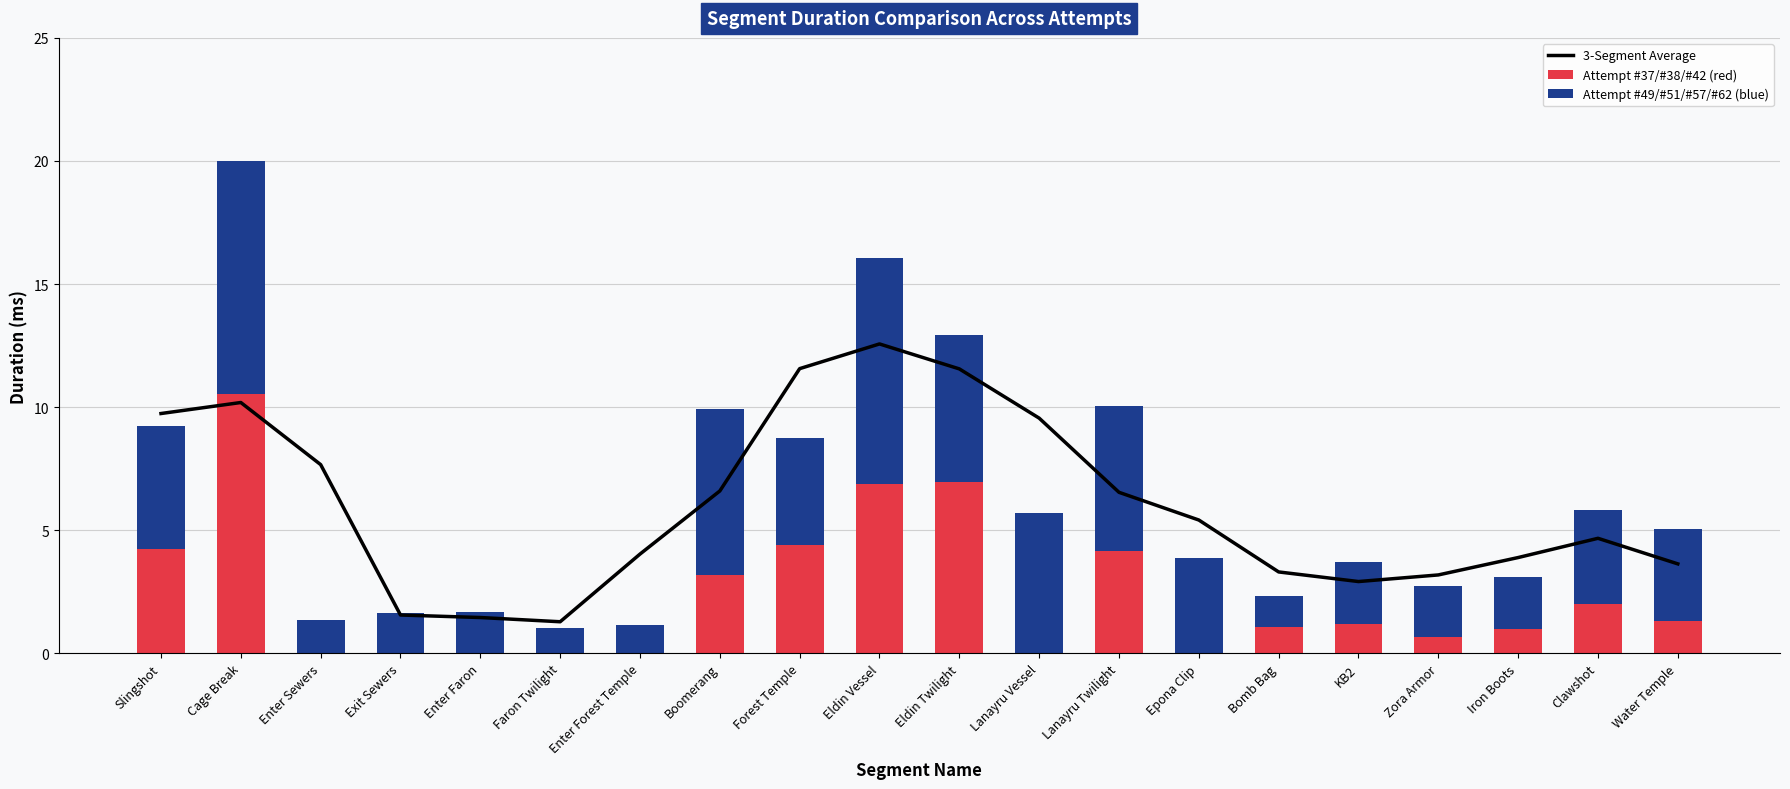

What is the maximum value shown in the chart?

12.6